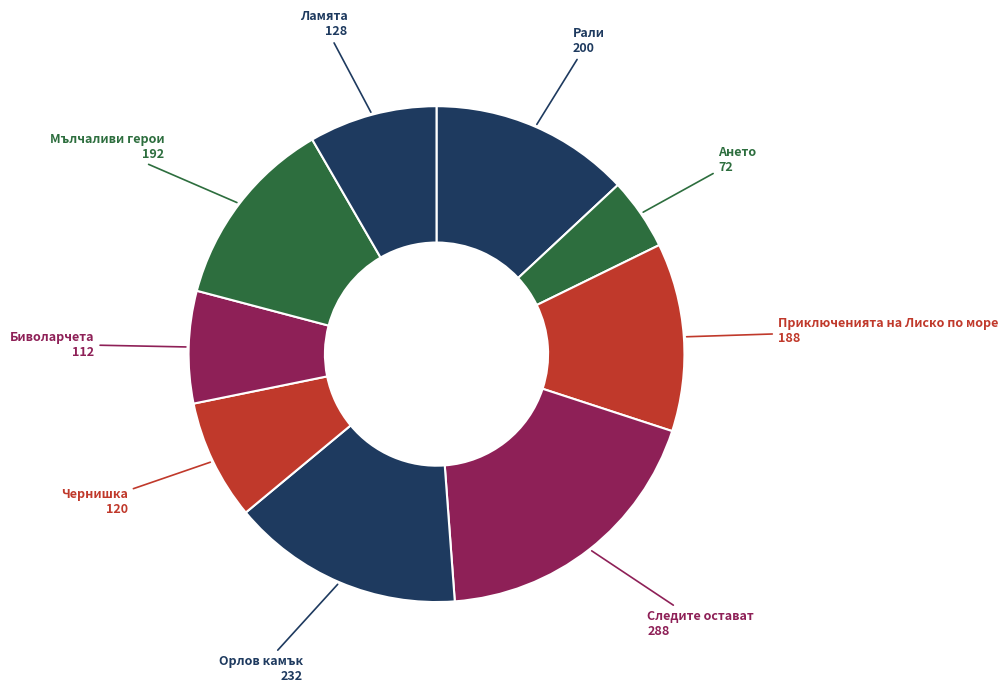

Does any single category account for the majority?

No